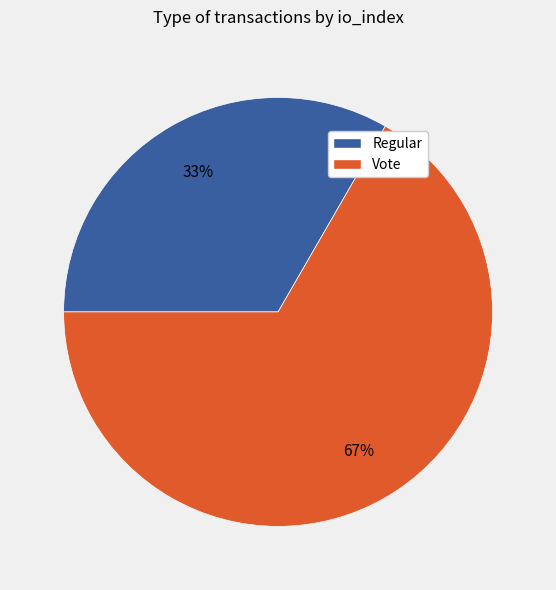

To the nearest percent, what is the average slice percentage?

50%